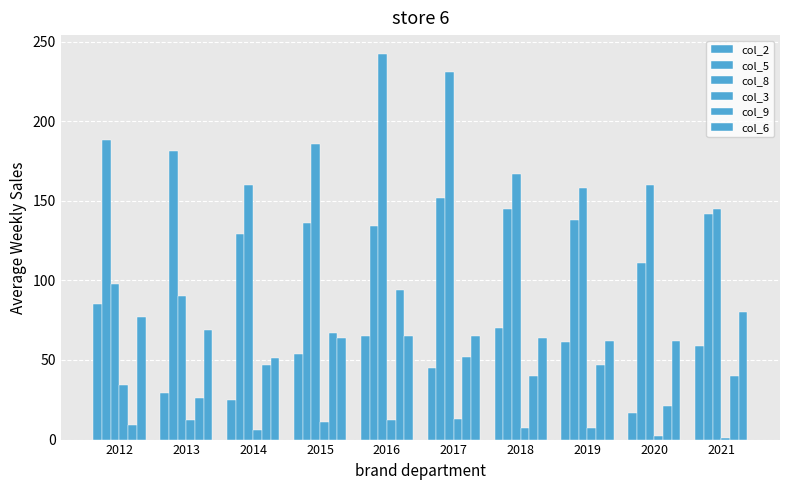

What is the value of the col_8 bar at the 3rd from the left?

160